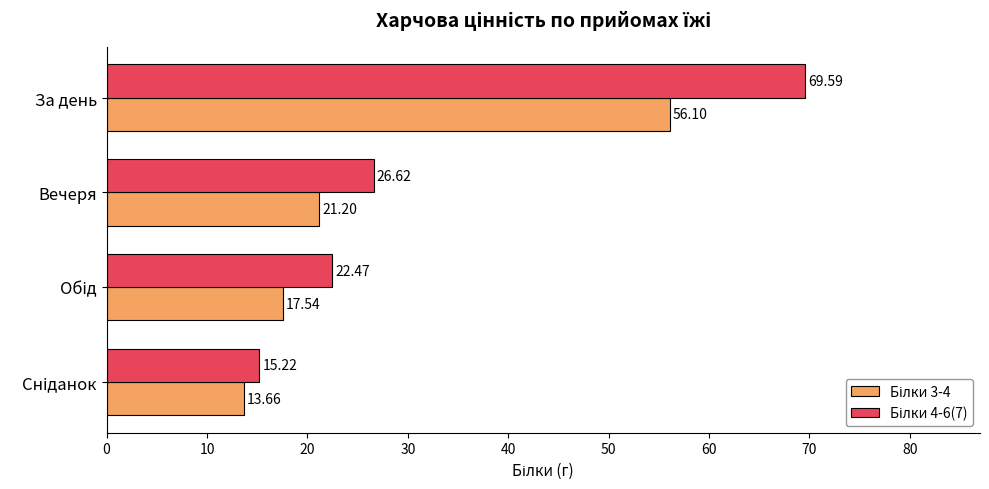

What is the difference between the highest and lowest values at За день?

13.5